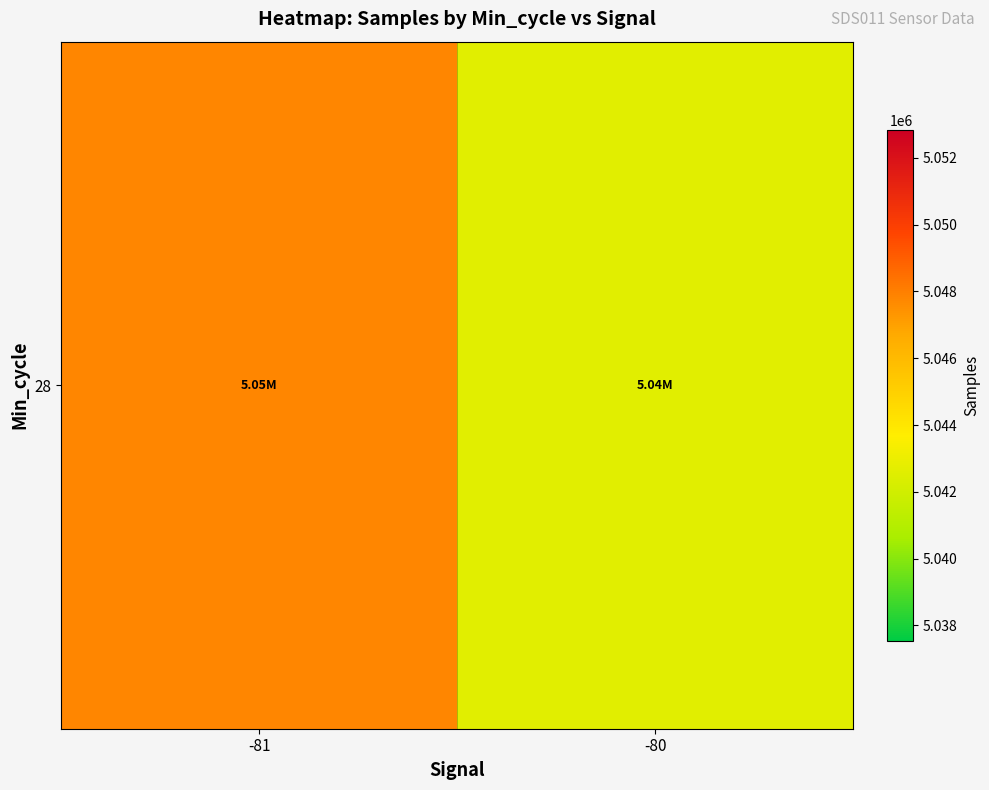

List the labels in order of value, largest first.

-81, -80